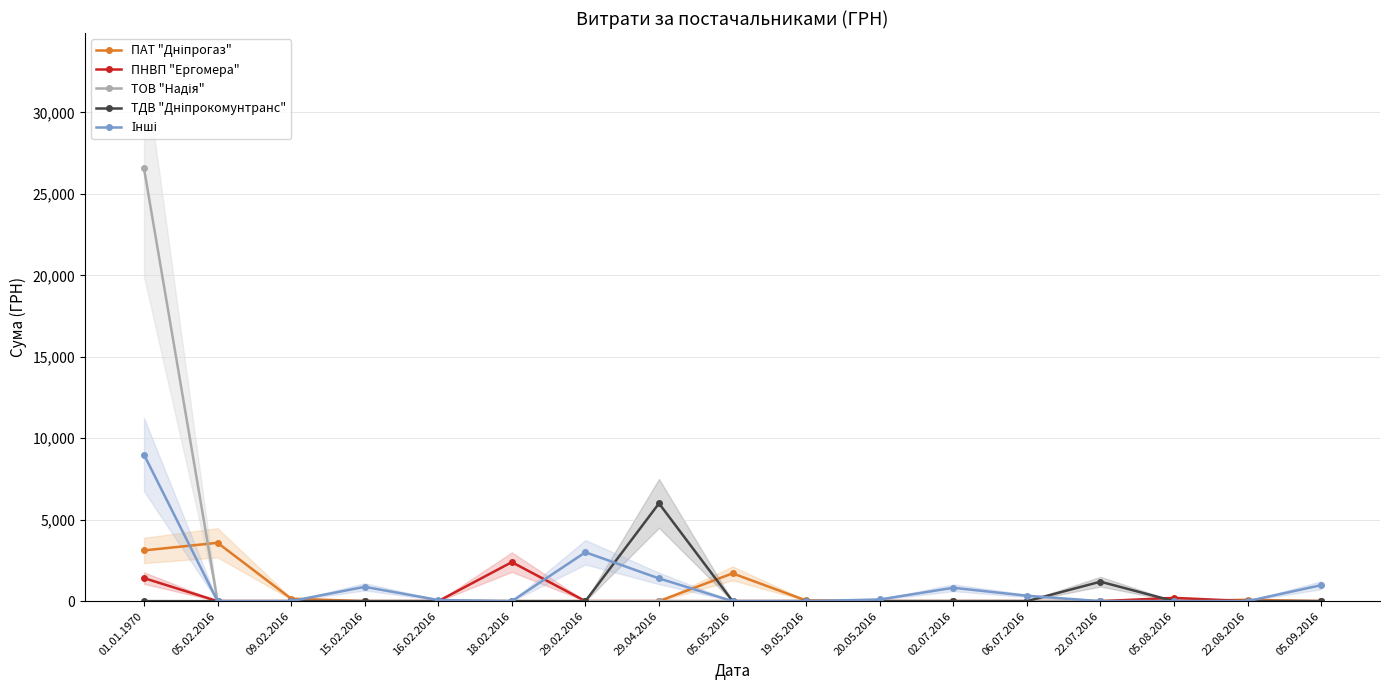

What is the sum of the Інші values at 05.09.2016 and 09.02.2016?

979.2